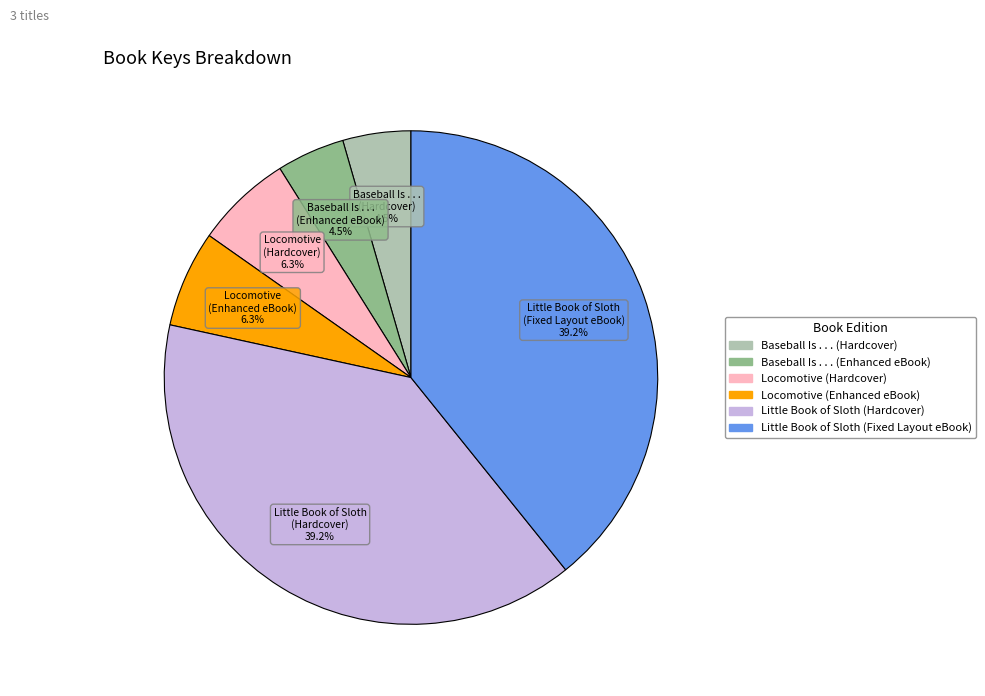

Is there a majority slice in this chart?

No